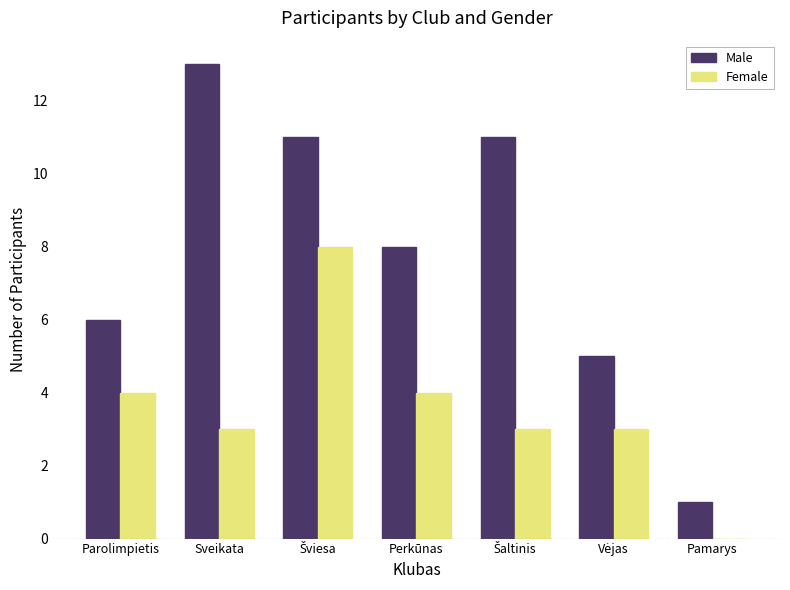

Which series has the largest total across all categories?

Male